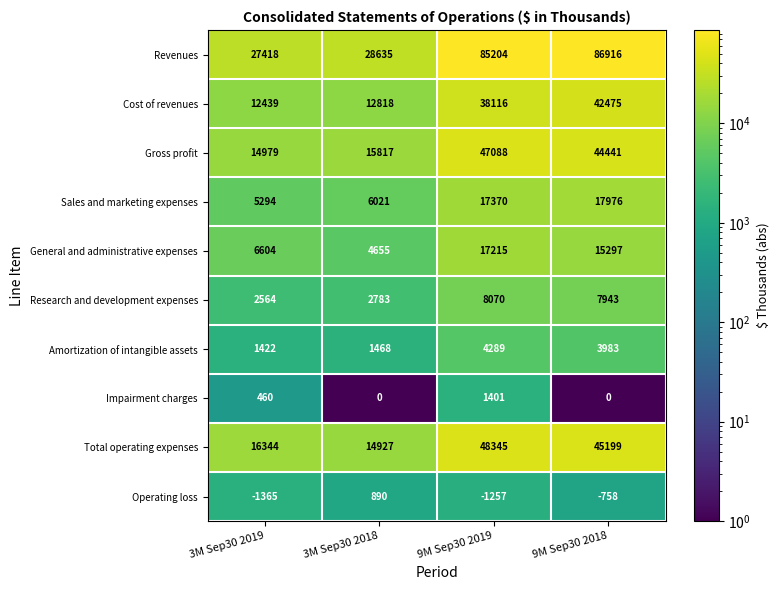

What is the minimum value for Gross profit?

14979